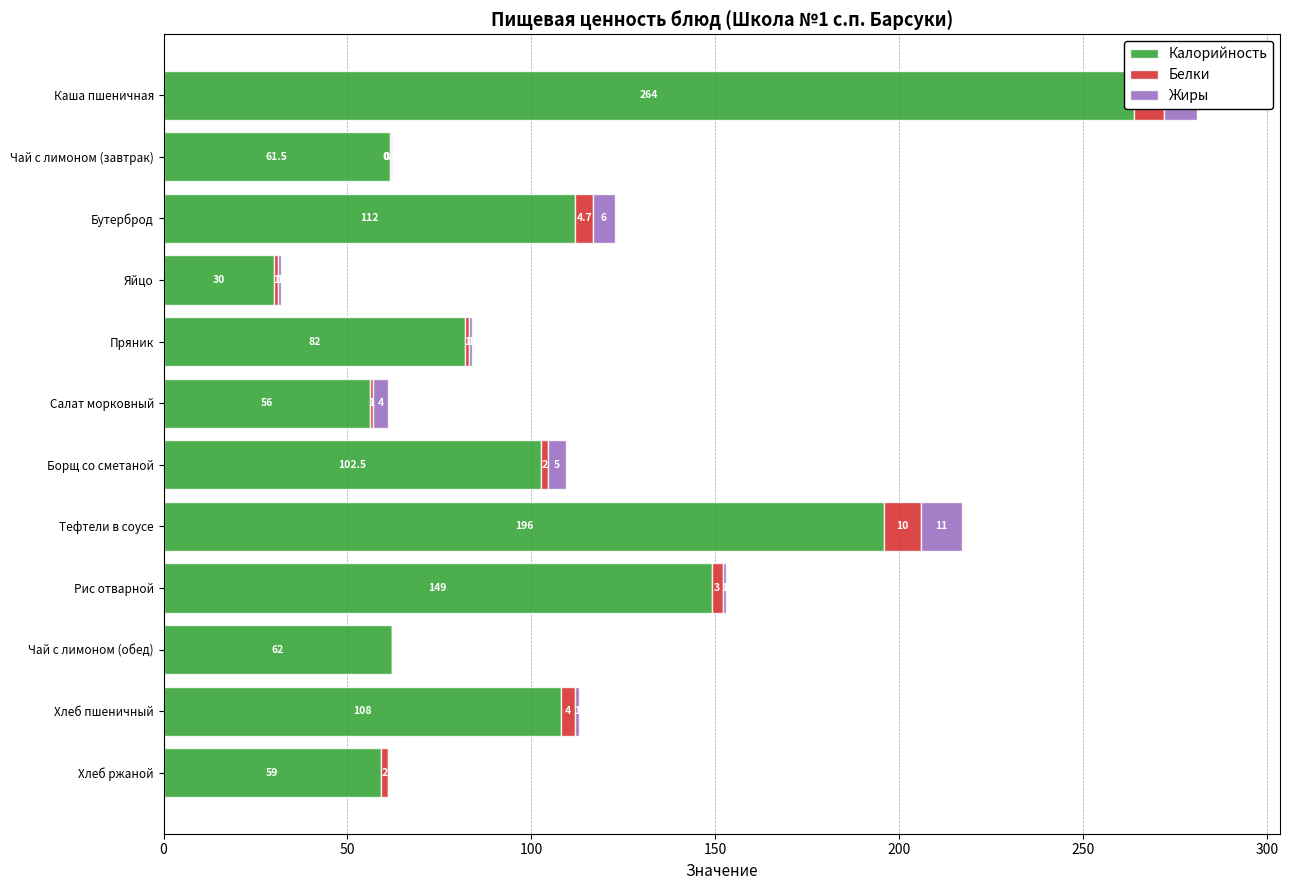

What are all the series names shown in the legend?

Калорийность, Белки, Жиры